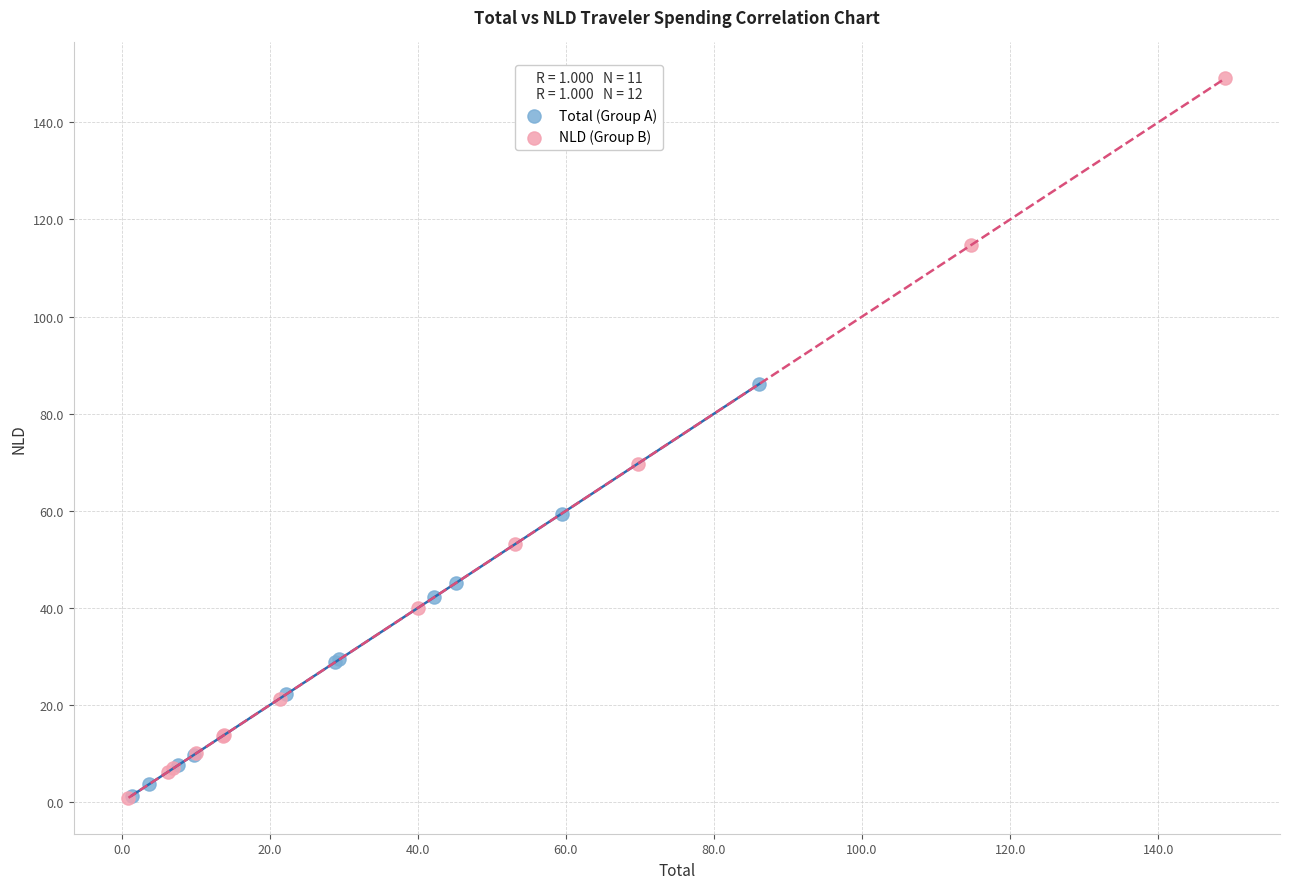

Which series reaches the maximum Y coordinate?

NLD (Group B)